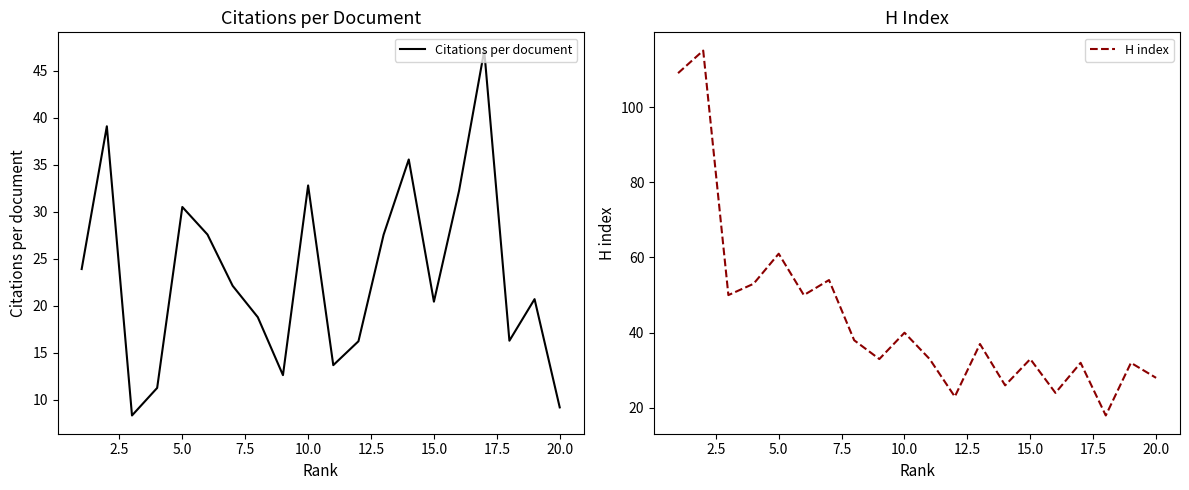

At how many categories does at least one series exceed 24?

18